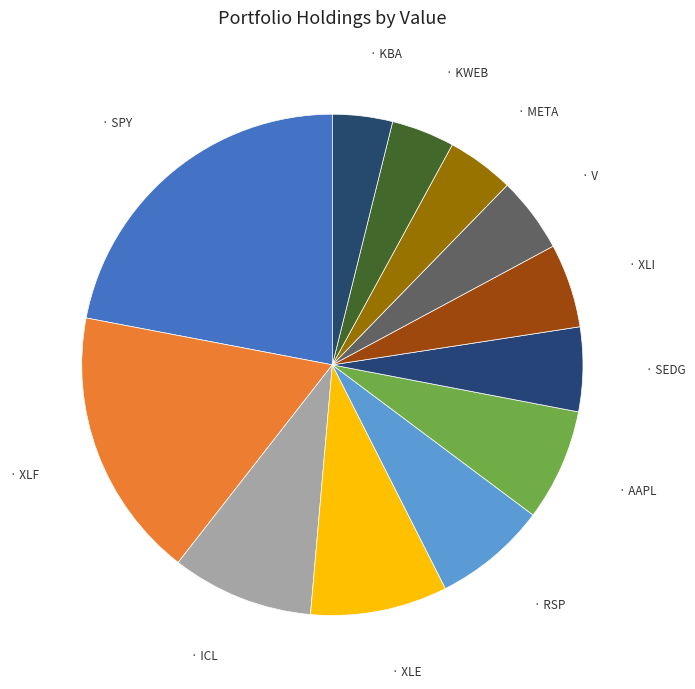

Rank the categories by value from lowest to highest.

KBA, KWEB, META, V, XLI, SEDG, AAPL, RSP, XLE, ICL, XLF, SPY